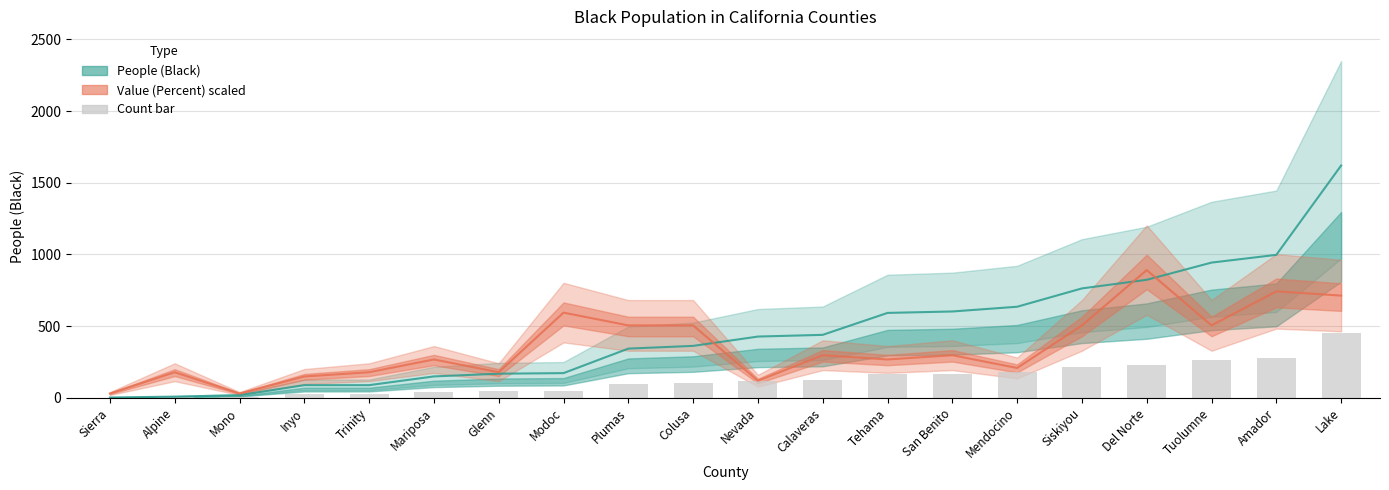

Reading left to right, list all the values displayed in this chart.

Sierra=0.6	Alpine=2.2	Mono=5.0	Inyo=24.6	Trinity=24.6	Mariposa=41.7	Glenn=47.0	Modoc=48.2	Plumas=96.0	Colusa=101.4	Nevada=119.6	Calaveras=122.9	Tehama=165.8	San Benito=168.6	Mendocino=177.8	Siskiyou=213.6	Del Norte=230.4	Tuolumne=264.0	Amador=279.2	Lake=453.6